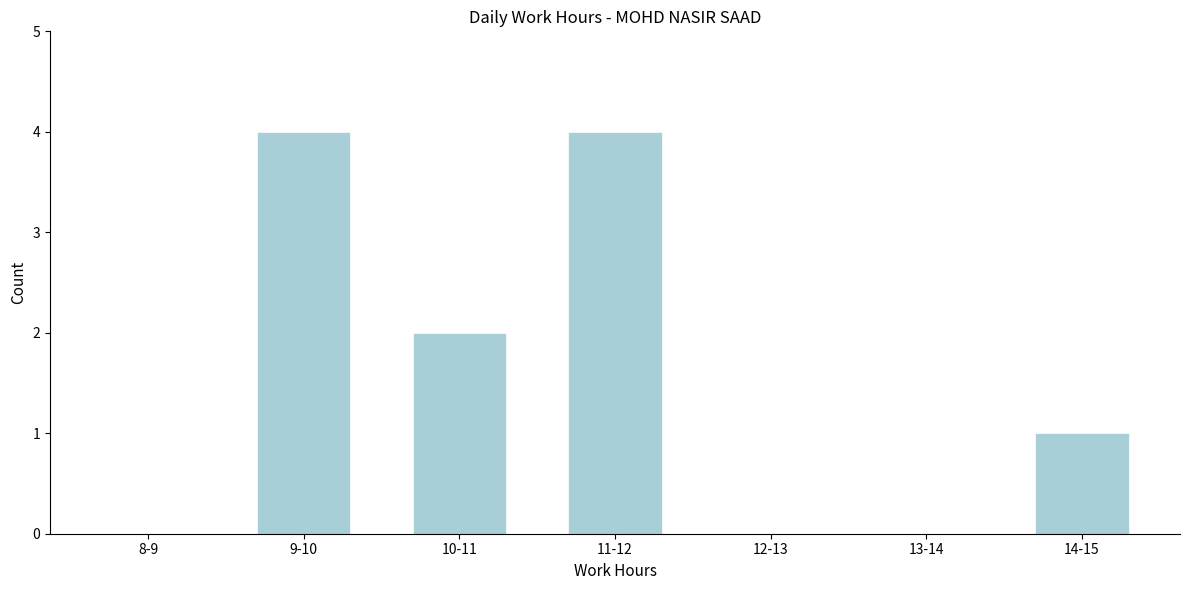

Reading left to right, list all the values displayed in this chart.

8-9=0	9-10=4	10-11=2	11-12=4	12-13=0	13-14=0	14-15=1